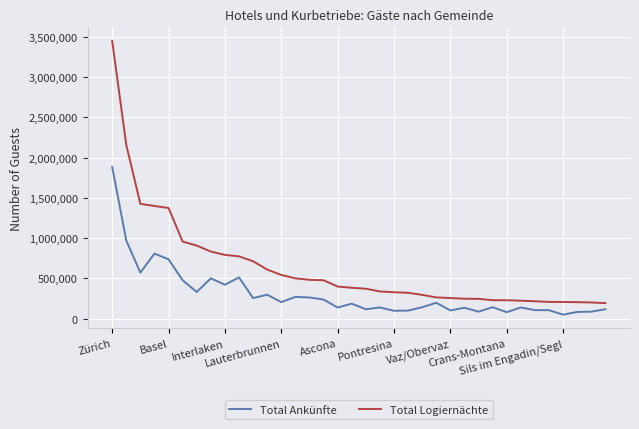

In Total Ankünfte, how many points are higher than both neighbors (excluding endpoints)?

11